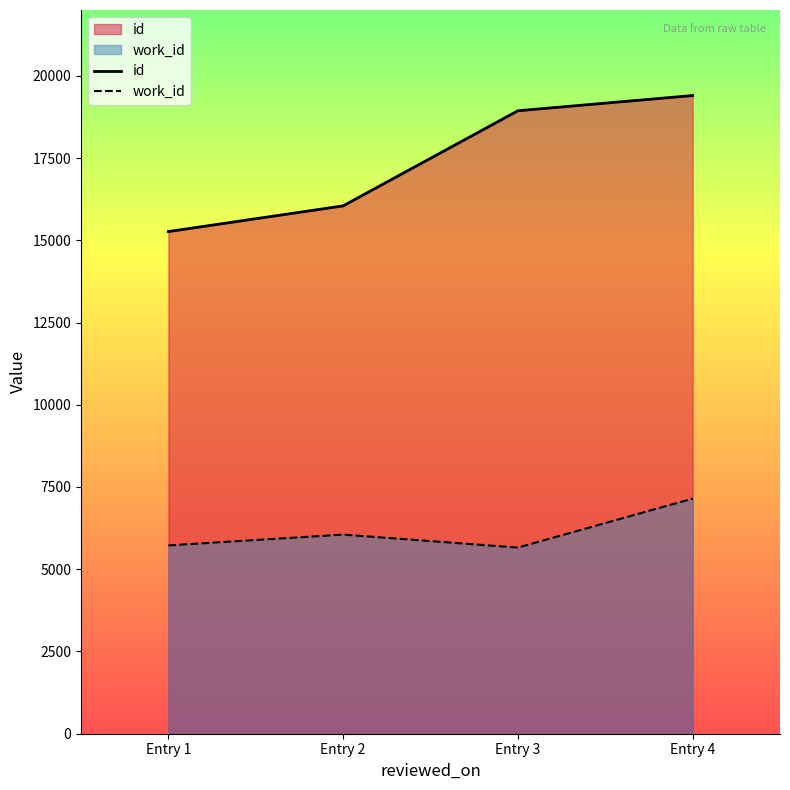

Reading left to right, what are all the values shown in this chart?

id: 15264	16046	18937	19400
work_id: 5724	6053	5658	7147